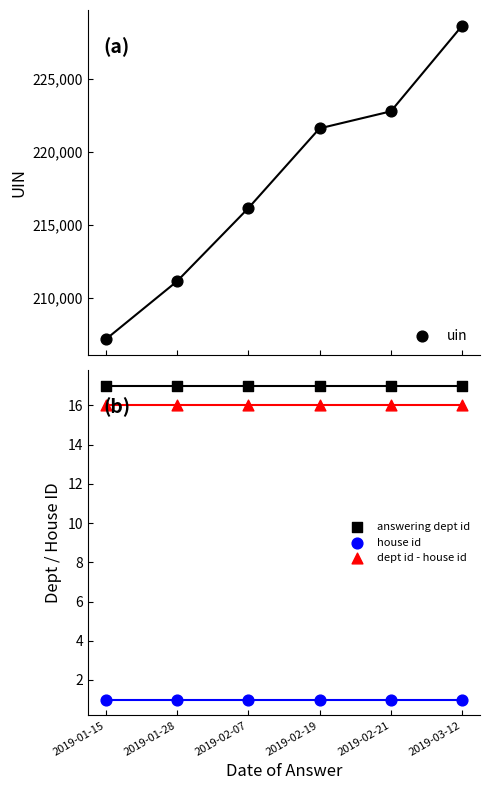

Is the value of house id at 2019-02-21 greater than the value of dept id - house id at 2019-02-21?

No